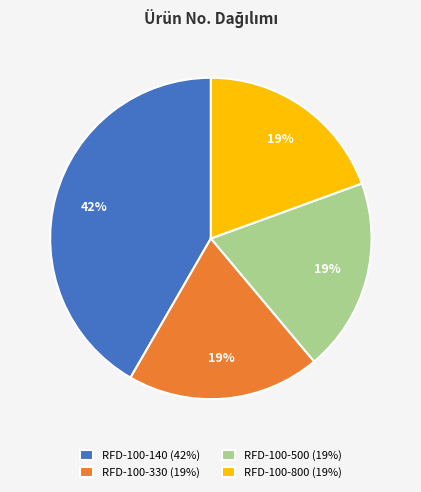

Combined, do RFD-100-800 (19%) and RFD-100-500 (19%) account for over 50%?

No